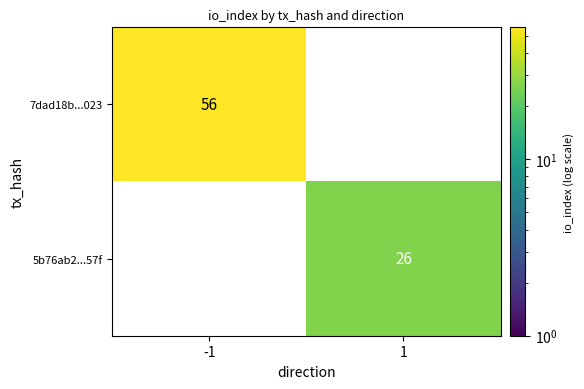

Rank the series by their maximum value, from lowest to highest.

5b76ab2...57f, 7dad18b...023